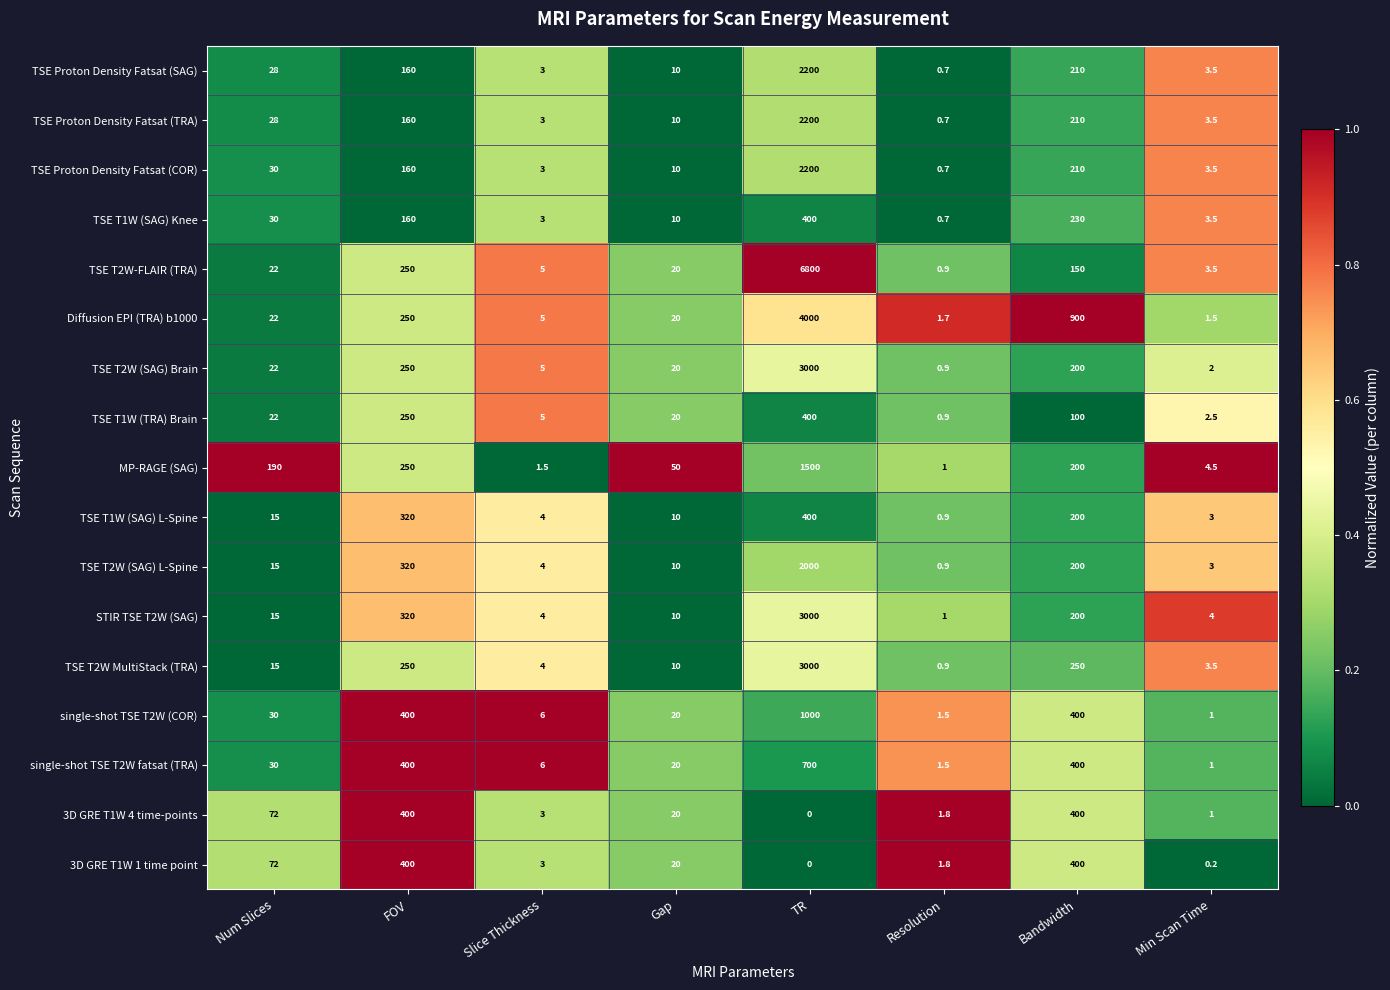

At which category is the sum across all series the highest?

TR